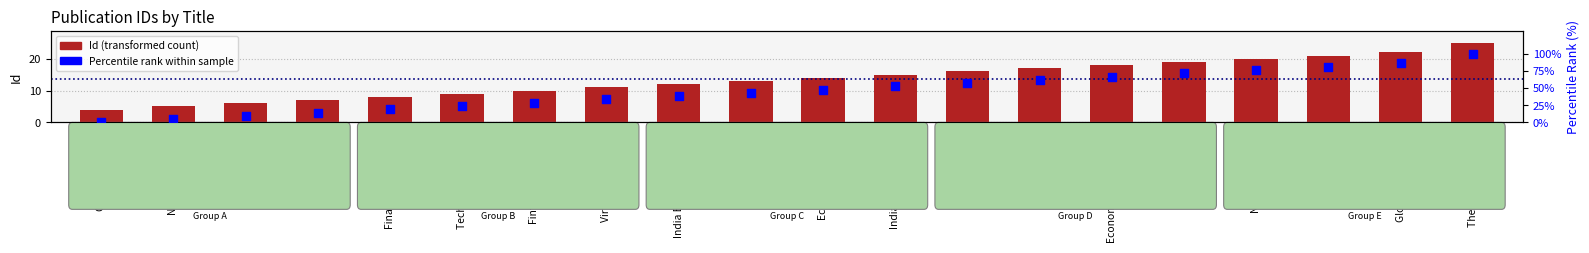

Which series has the largest total across all categories?

Percentile rank within sample